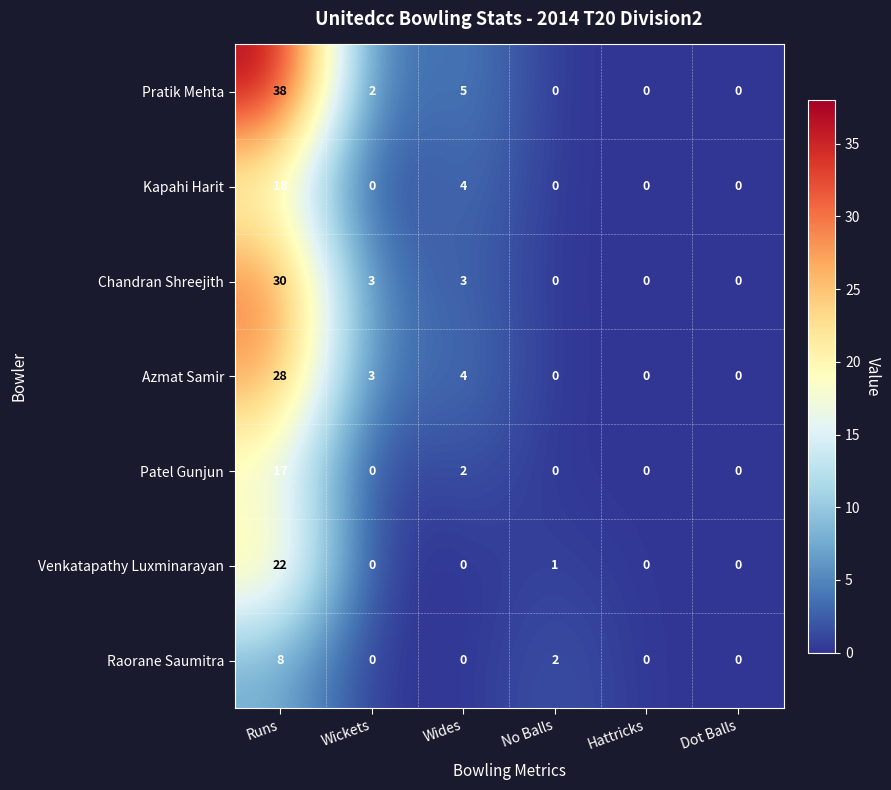

What is the difference between the maximum and minimum values in the Chandran Shreejith series?

30